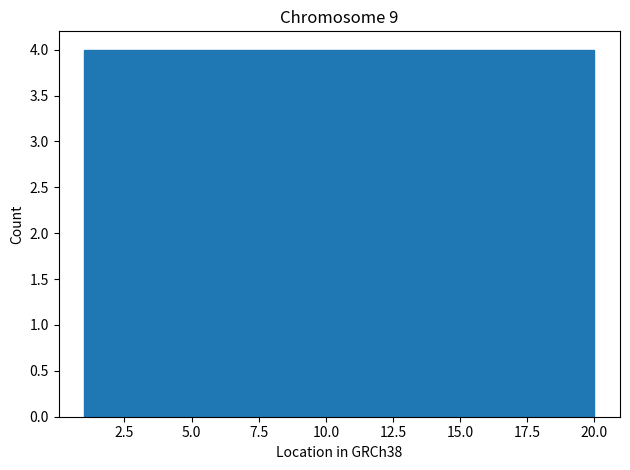

Reading left to right, transcribe this chart: for each bar, give the range it covers on the x-axis and its height. Neither the bar edges nor the heights are printed on the chart, so give them approximately, as read against the axes.

1.0 to 4.8: 4
4.8 to 8.6: 4
8.6 to 12.4: 4
12.4 to 16.2: 4
16.2 to 20.0: 4